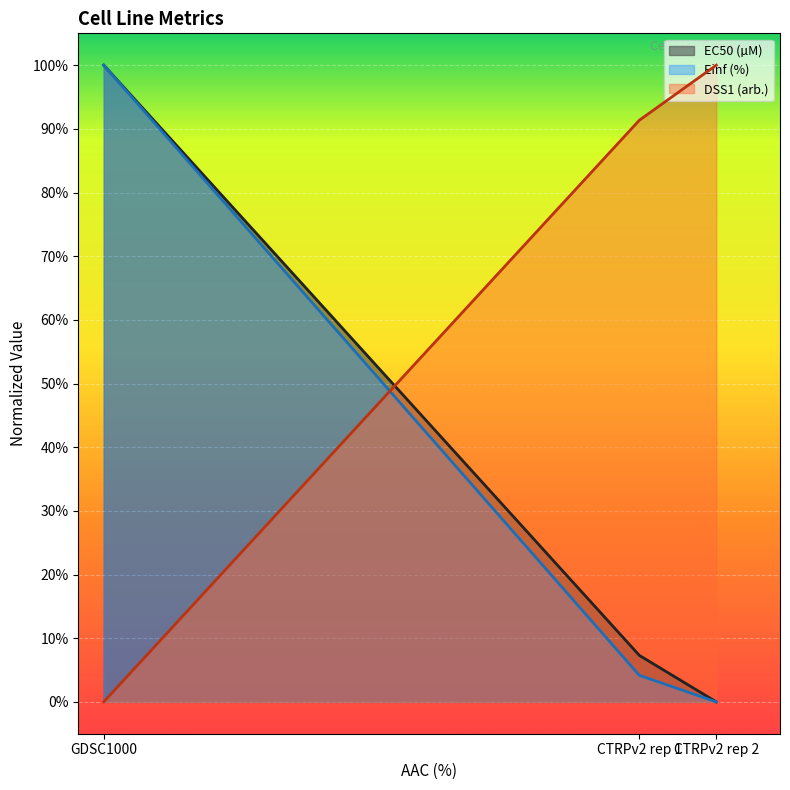

What is the sum of the Einf (%) values at CTRPv2 rep 2 and GDSC1000?

1.0